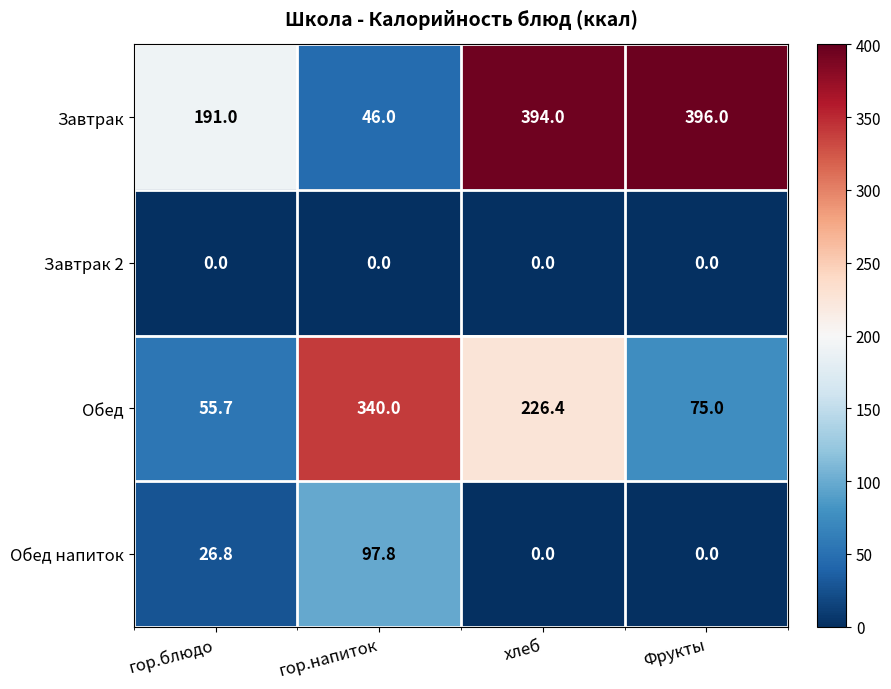

What is the difference between the highest and lowest values at Фрукты?

396.0